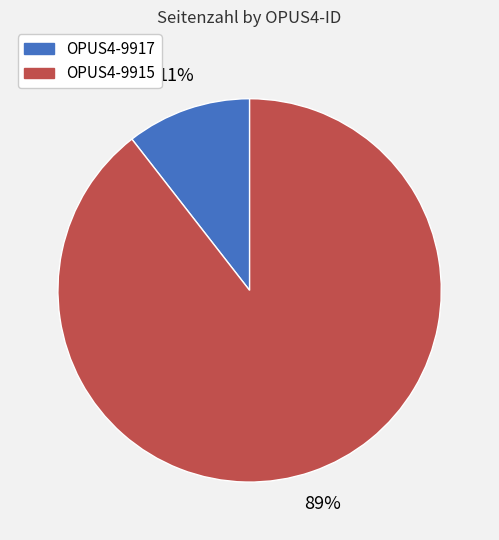

To the nearest percent, what is the combined percentage of OPUS4-9915 and OPUS4-9917?

100%